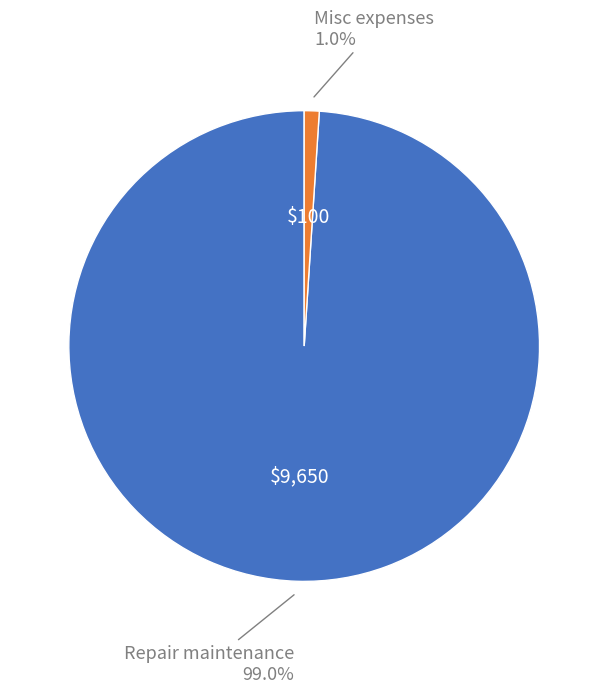

Combined, what portion of the pie is Misc expenses and Repair maintenance?

100.0%